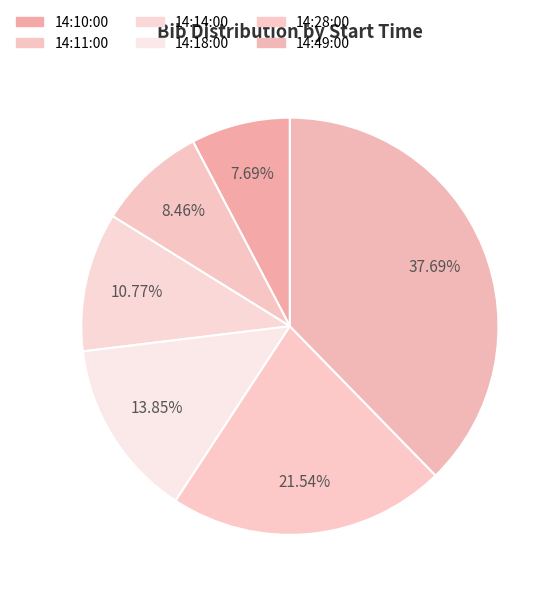

Count the number of slices in the pie.

6